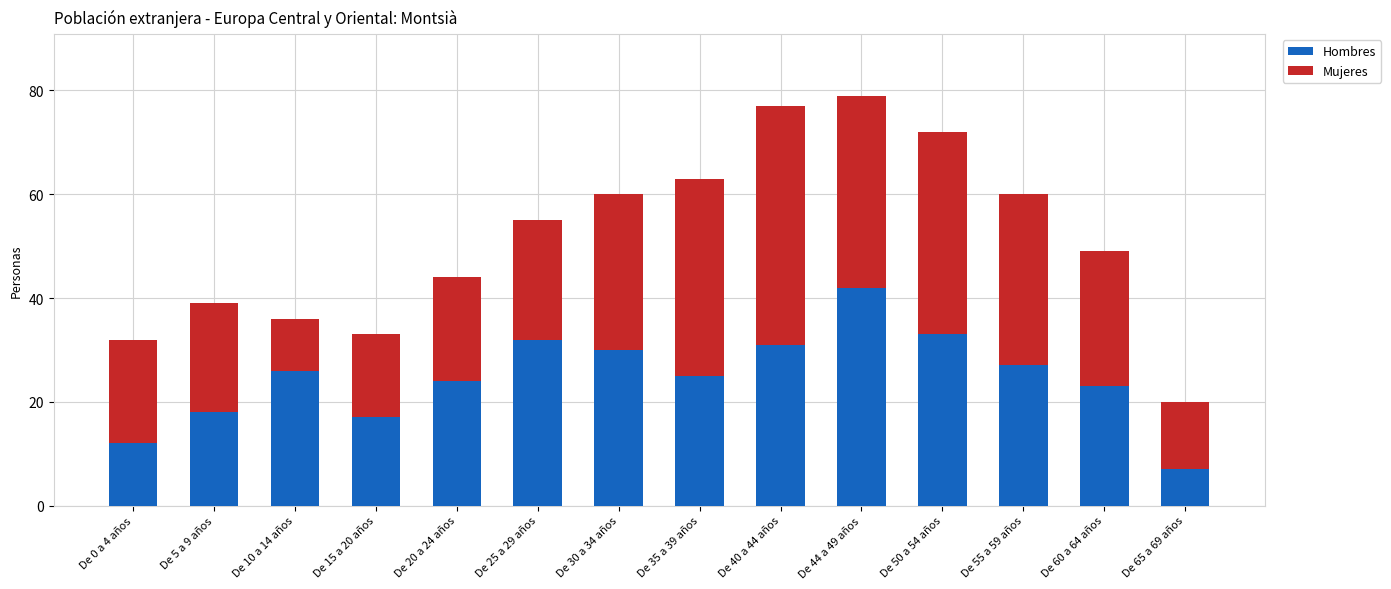

Reading left to right, what are the values for Hombres?

12	18	26	17	24	32	30	25	31	42	33	27	23	7